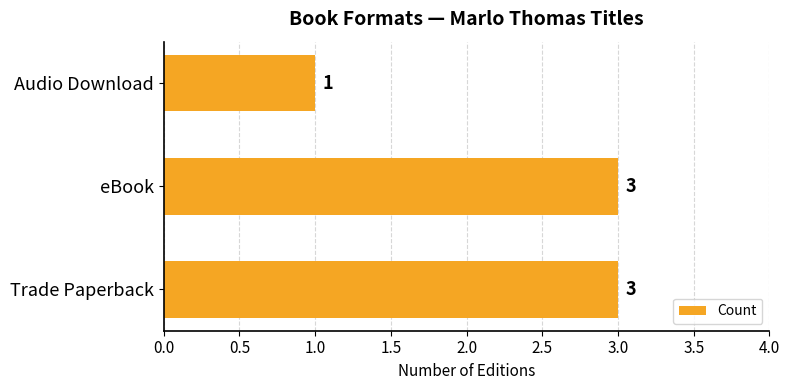

The value at Trade Paperback is 4. True or false?

False